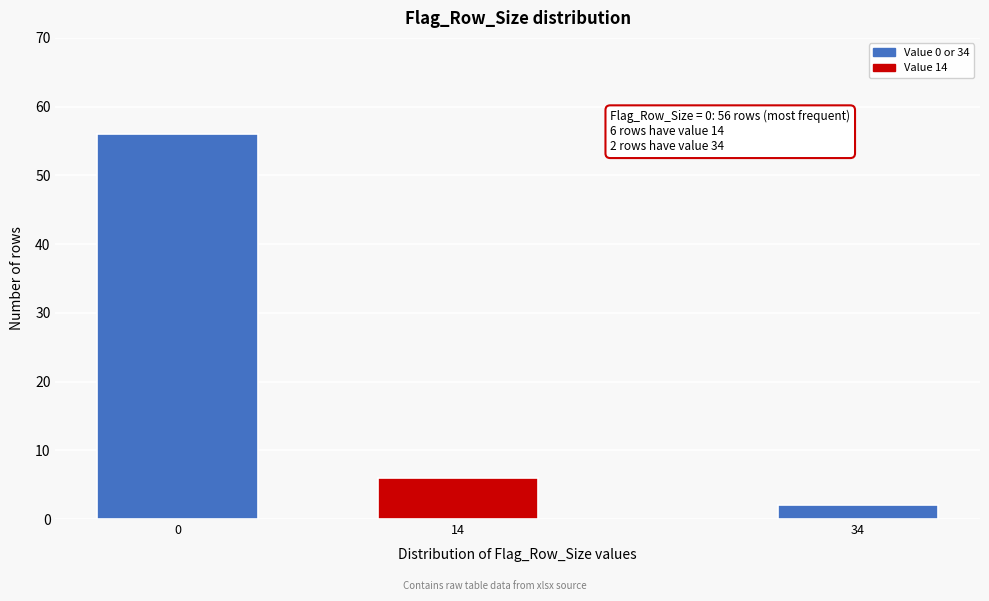

Reading right to left, what are all the values shown in this chart?

2	6	56